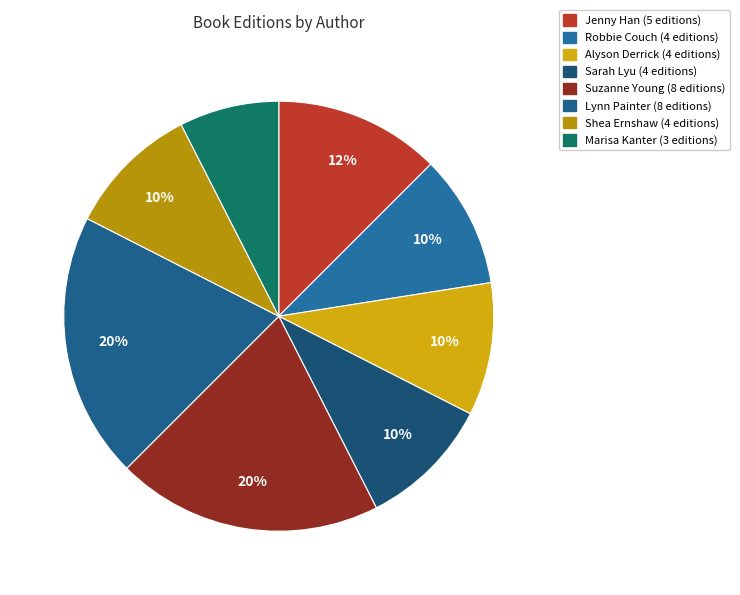

Count the number of slices in the pie.

8